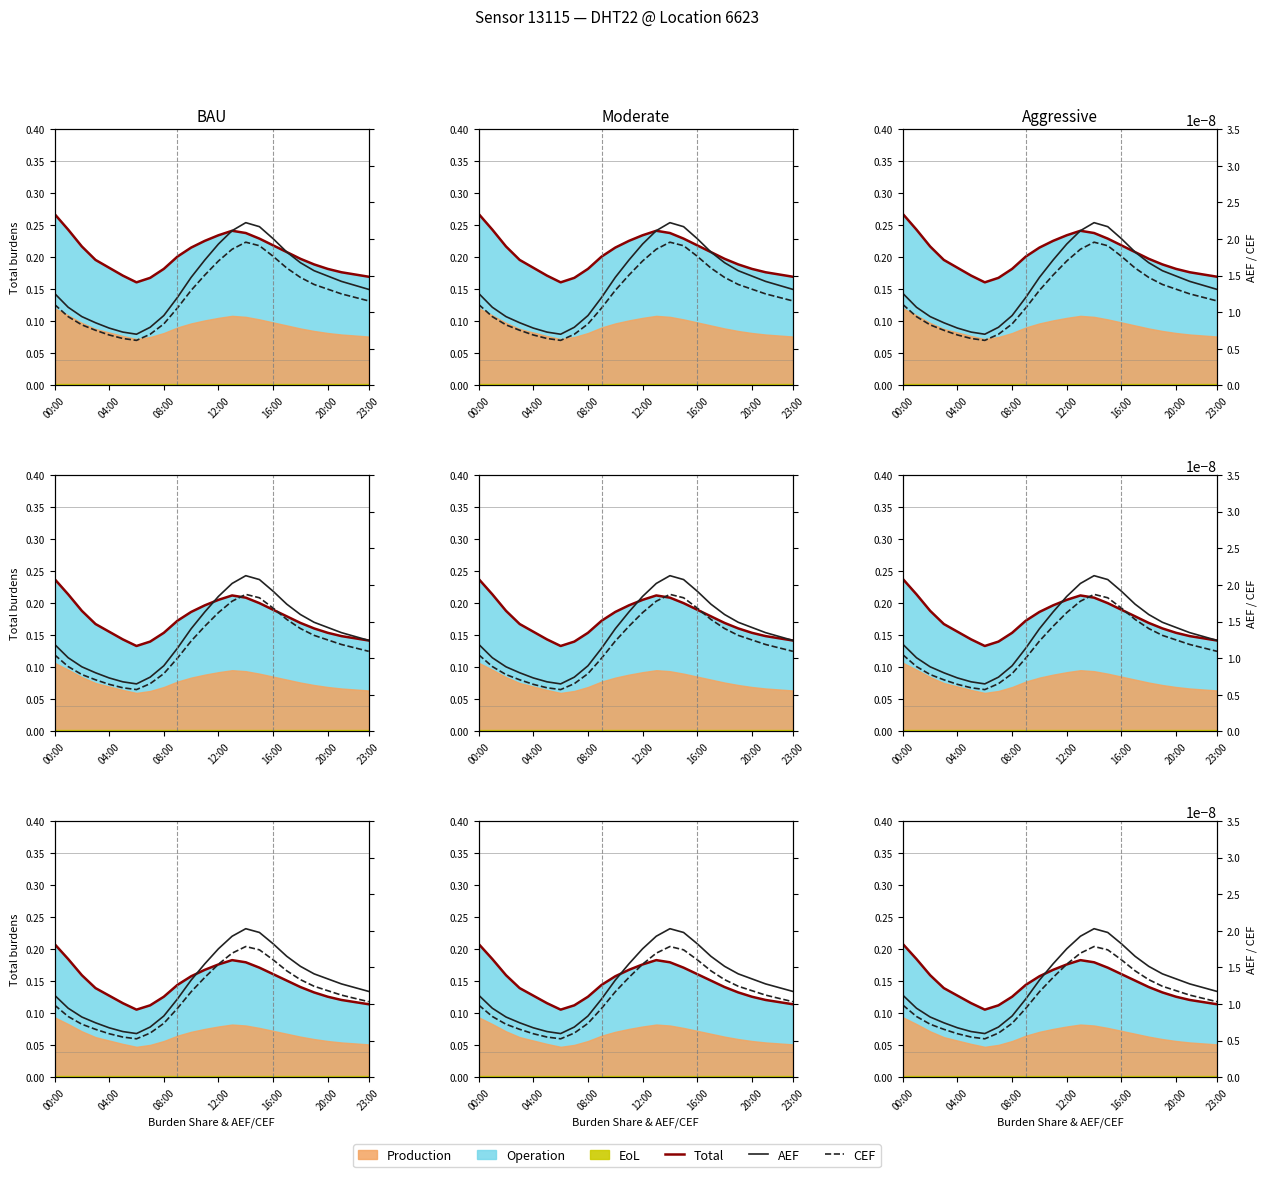

Does the chart have visible grid lines?

No